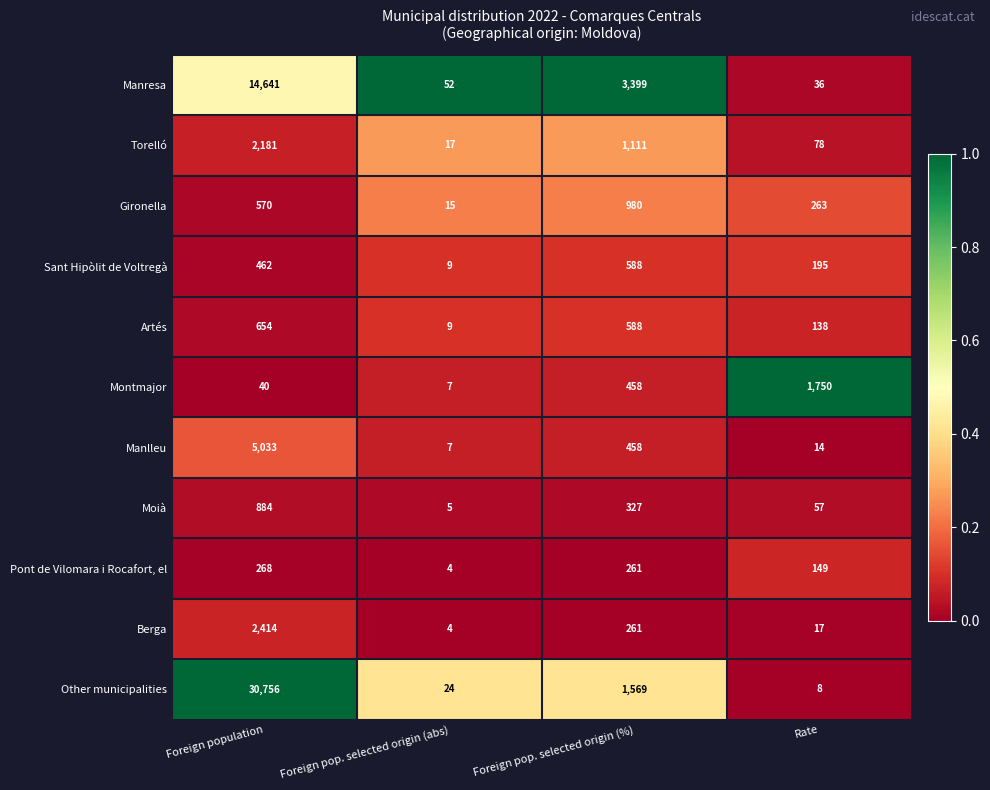

Which series has the widest spread of values?

Other municipalities